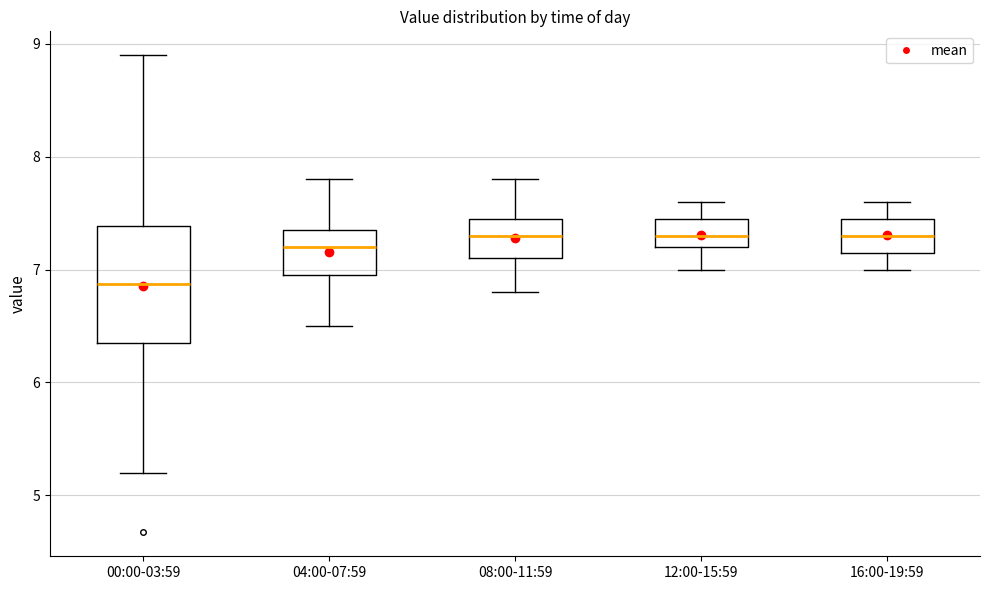

Reading left to right, transcribe this box plot: for each box, give where its median line is, the range the box spans, and where its two whiskers end, as read against the y-axis. The values are not printed on the chart, so give them approximately, as read against the axis.

00:00-03:59: median 6.9, box 6.4 to 7.4, whiskers 5.2 to 8.9
04:00-07:59: median 7.2, box 7.0 to 7.4, whiskers 6.5 to 7.8
08:00-11:59: median 7.3, box 7.1 to 7.5, whiskers 6.8 to 7.8
12:00-15:59: median 7.3, box 7.2 to 7.5, whiskers 7.0 to 7.6
16:00-19:59: median 7.3, box 7.2 to 7.5, whiskers 7.0 to 7.6